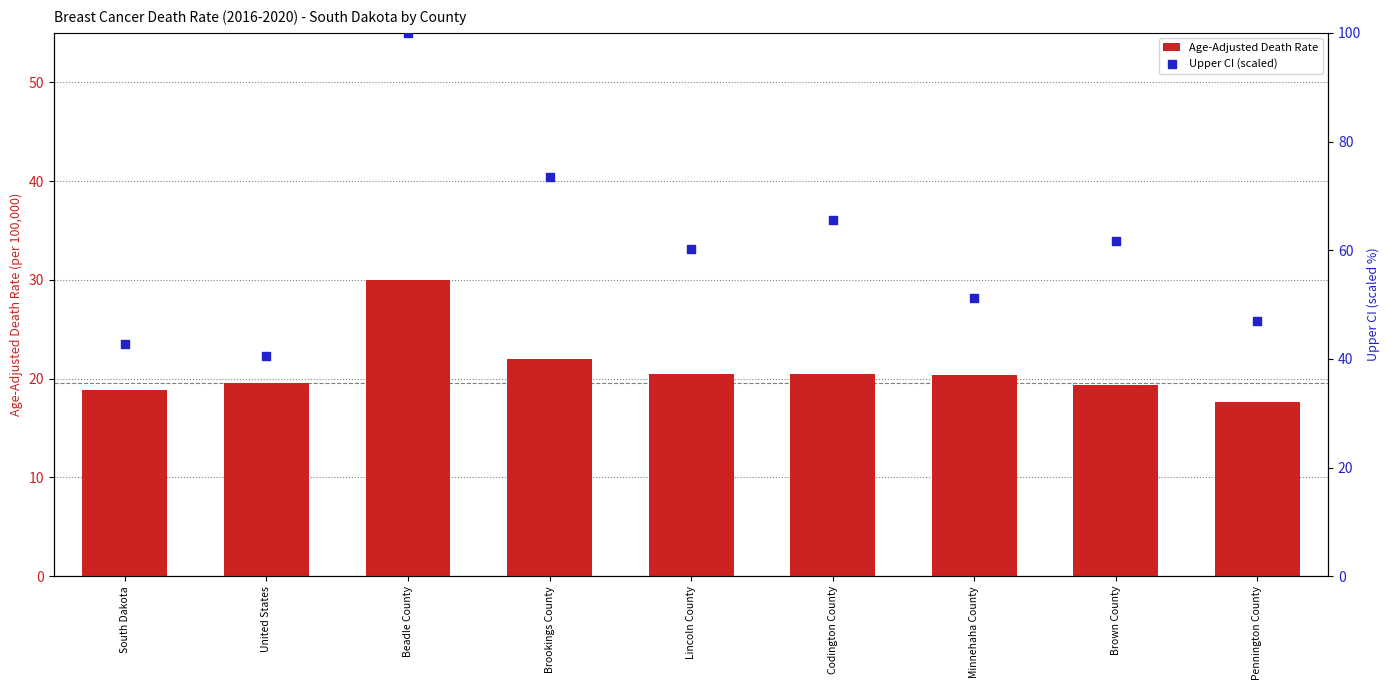

Which series contains the highest Y value?

Upper CI (scaled)